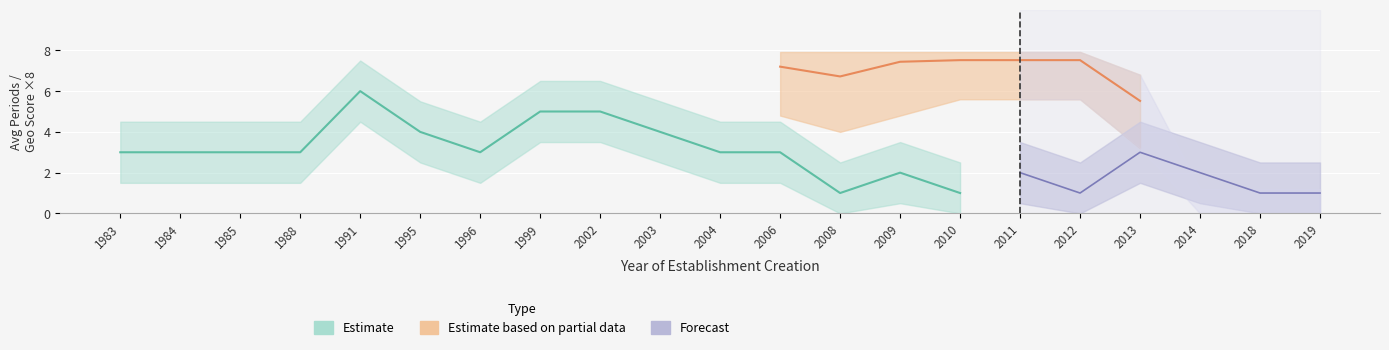

How many interior local valleys does the nombrePeriodesEtablissement_mean series have?

4